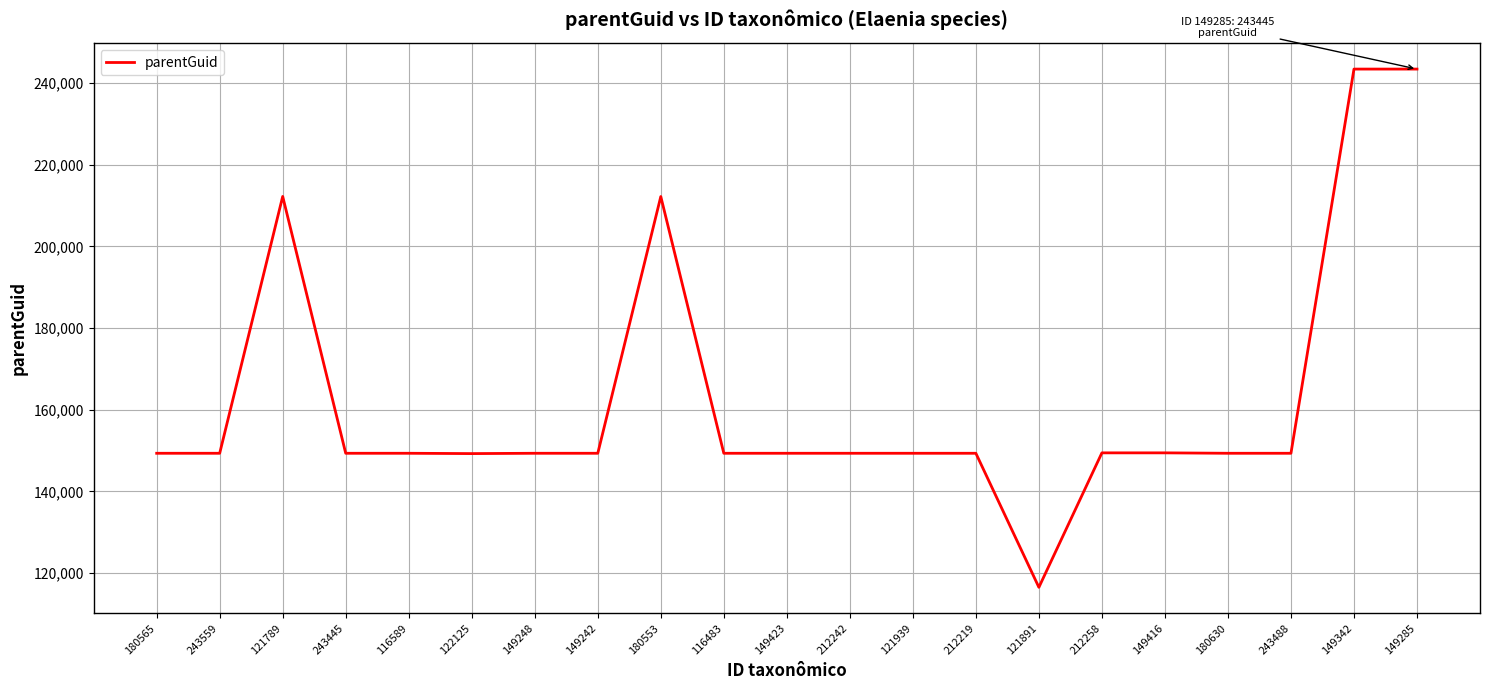

The value at 116483 is 267513. True or false?

False